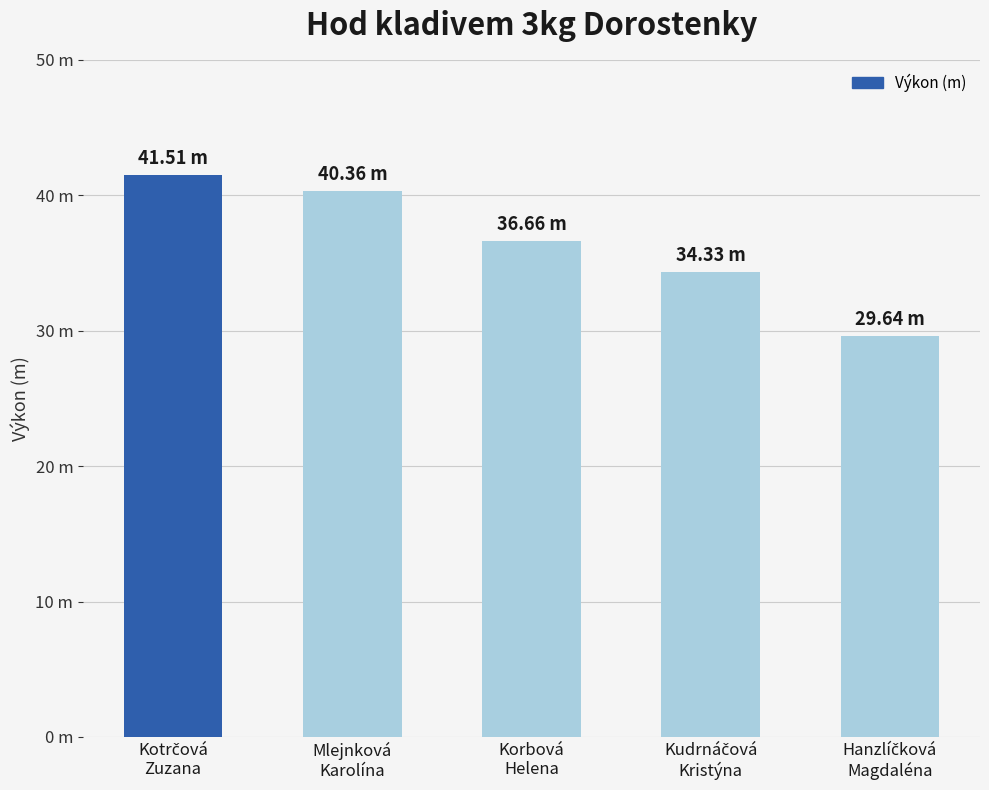

Reading right to left, transcribe all the data shown in this chart.

29.6	34.3	36.7	40.4	41.5